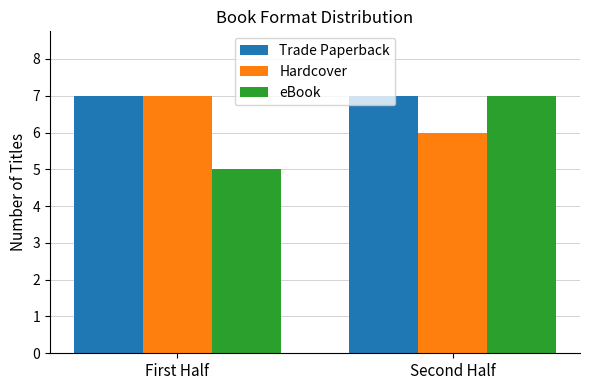

Which series has the widest spread of values?

eBook